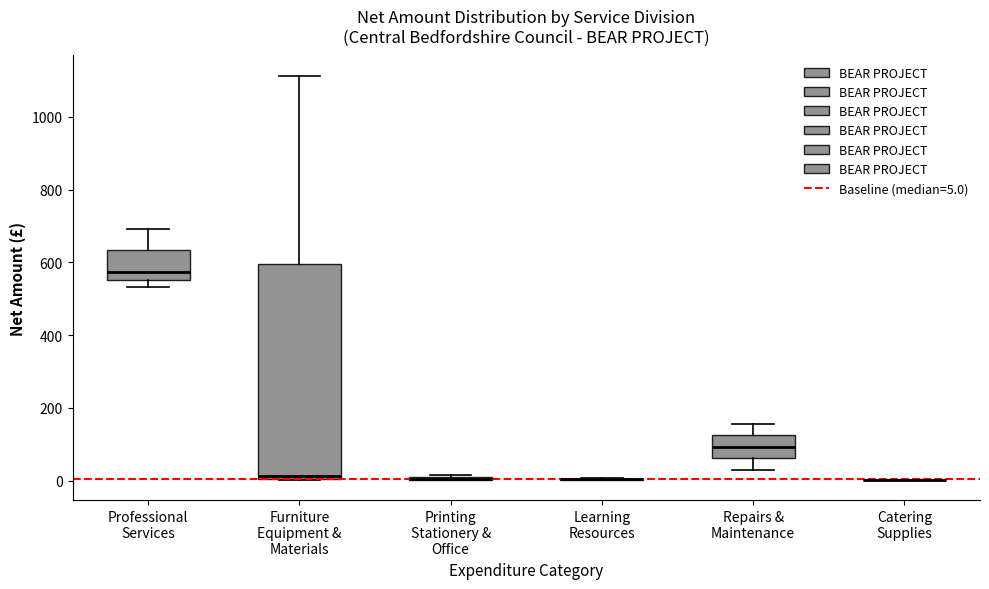

Where does the lower whisker of the box for Repairs & Maintenance end on the y-axis? The values are not printed on the chart, so give them approximately, as read against the axis.

20